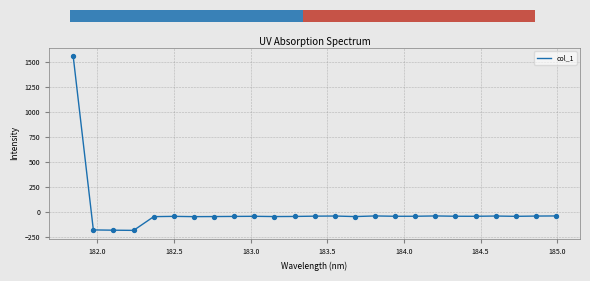

What is the difference between the maximum and minimum values?

1739.2